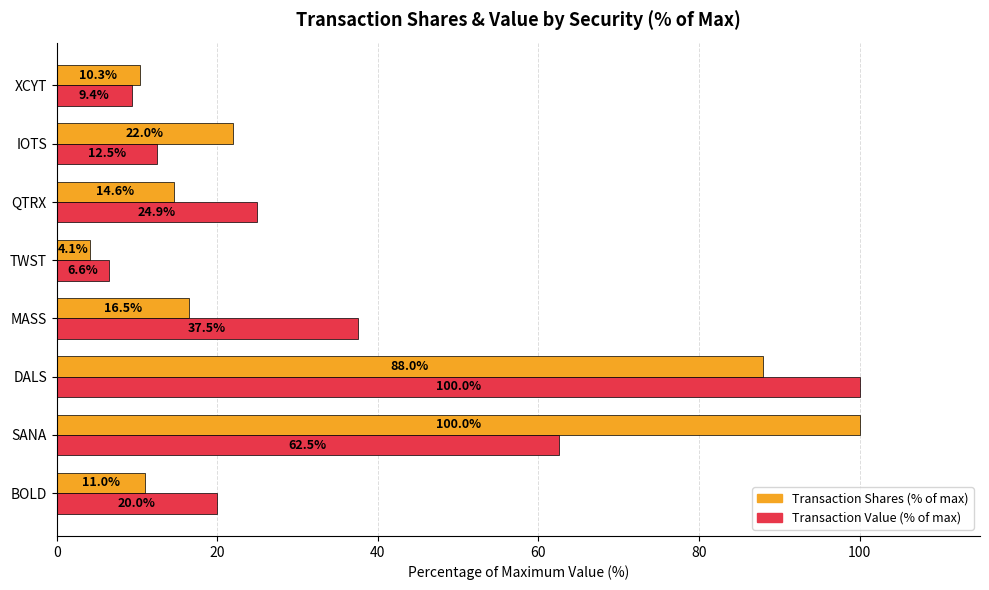

What is the average value of the Transaction Value (% of max) series?

34.2